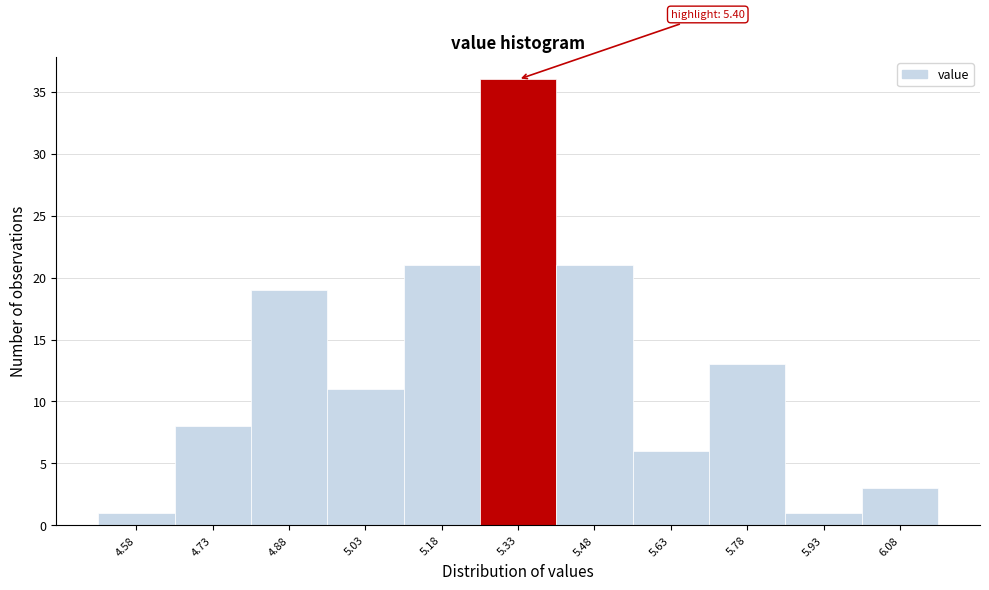

Reading left to right, transcribe all the data shown in this chart.

1	8	19	11	21	36	21	6	13	1	3